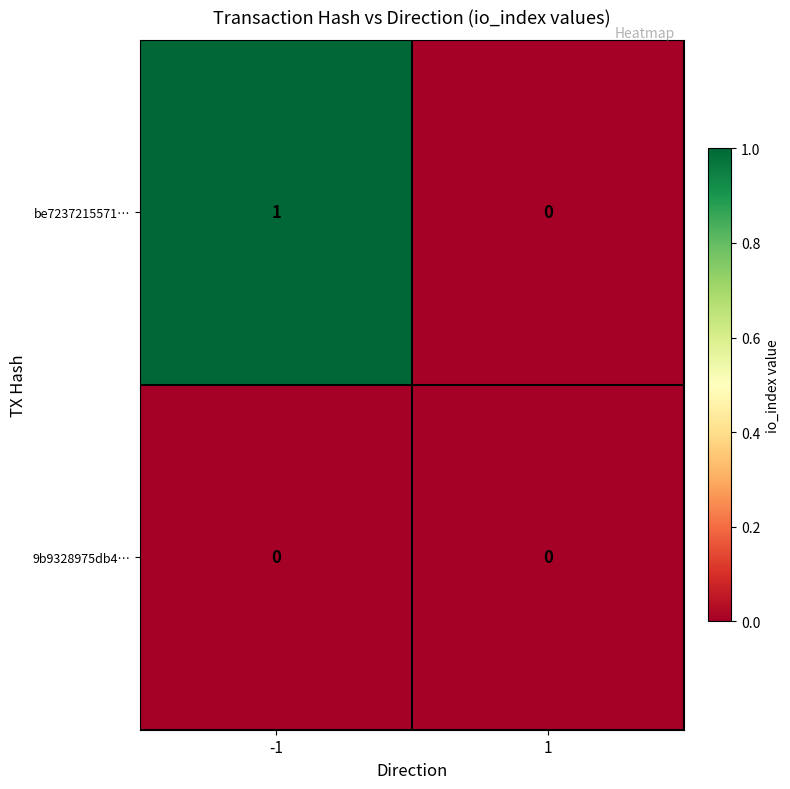

Rank the series at -1 from highest to lowest value.

be7237215571…, 9b9328975db4…